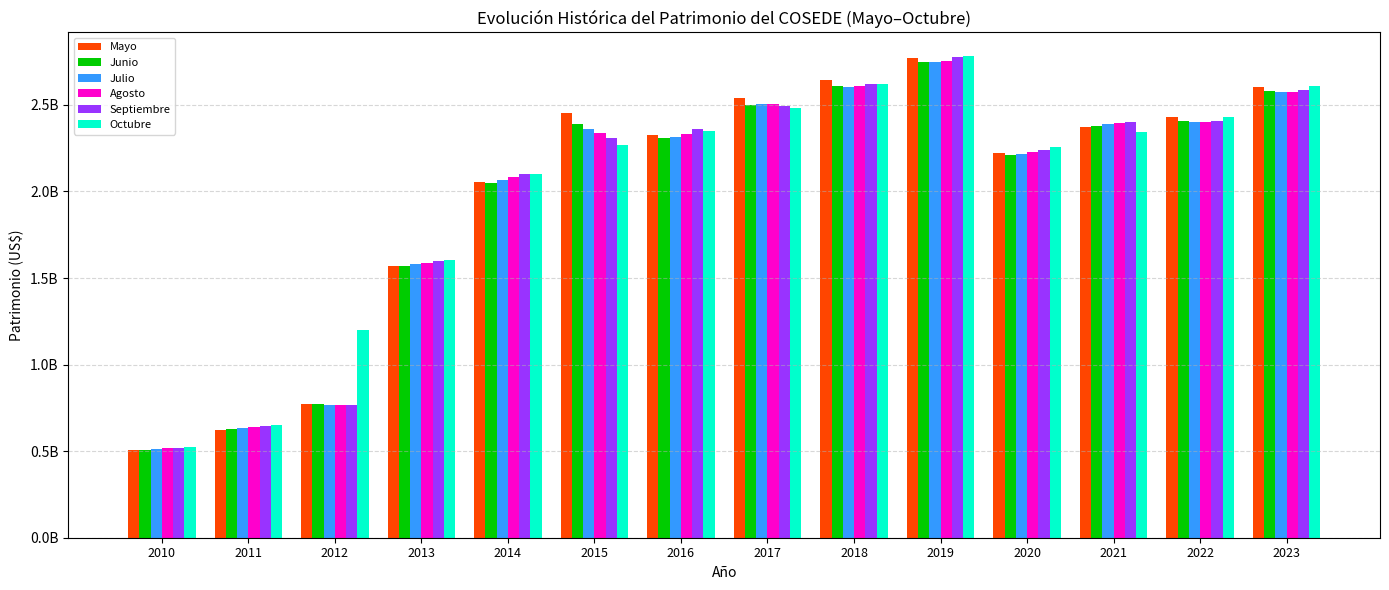

Reading left to right, what are all the values shown in this chart?

Mayo: 2010=503825880.9	2011=623337732.7	2012=769458167.6	2013=1570380664.0	2014=2054331261.4	2015=2450157586.8	2016=2326057429.2	2017=2536719015.2	2018=2645480593.2	2019=2771549625.4	2020=2220881153.9	2021=2374810793.2	2022=2427752170.1	2023=2604112273.8
Junio: 2010=509182380.7	2011=626728614.8	2012=770244273.8	2013=1569627598.6	2014=2051303072.0	2015=2391914513.6	2016=2308935178.3	2017=2498256026.3	2018=2606782411.2	2019=2745554903.5	2020=2207547321.9	2021=2378764275.1	2022=2405318918.6	2023=2580657749.5
Julio: 2010=513559561.1	2011=631583901.0	2012=769224560.3	2013=1578031955.5	2014=2068485649.3	2015=2362832558.8	2016=2312199682.8	2017=2504867146.0	2018=2602065775.8	2019=2749177362.3	2020=2213771612.7	2021=2386709872.6	2022=2402873429.1	2023=2571736511.0
Agosto: 2010=516987703.7	2011=637763481.6	2012=766233446.3	2013=1585565408.9	2014=2082935979.5	2015=2336584121.6	2016=2328851482.8	2017=2506072645.5	2018=2610877949.9	2019=2755537571.9	2020=2226932177.9	2021=2395145523.4	2022=2400805005.2	2023=2575918876.9
Septiembre: 2010=520280179.2	2011=644113093.2	2012=764904329.4	2013=1595878671.4	2014=2099022517.9	2015=2311289349.4	2016=2359667937.6	2017=2490724562.9	2018=2622163882.6	2019=2775811373.3	2020=2241173913.5	2021=2402338403.1	2022=2405238127.4	2023=2587945863.5
Octubre: 2010=524636159.9	2011=651582444.3	2012=1197390226.7	2013=1605737047.1	2014=2101428674.4	2015=2270503336.7	2016=2349597173.9	2017=2479332987.5	2018=2621306857.8	2019=2779347099.1	2020=2259259743.6	2021=2343003568.9	2022=2431195509.9	2023=2610019715.9